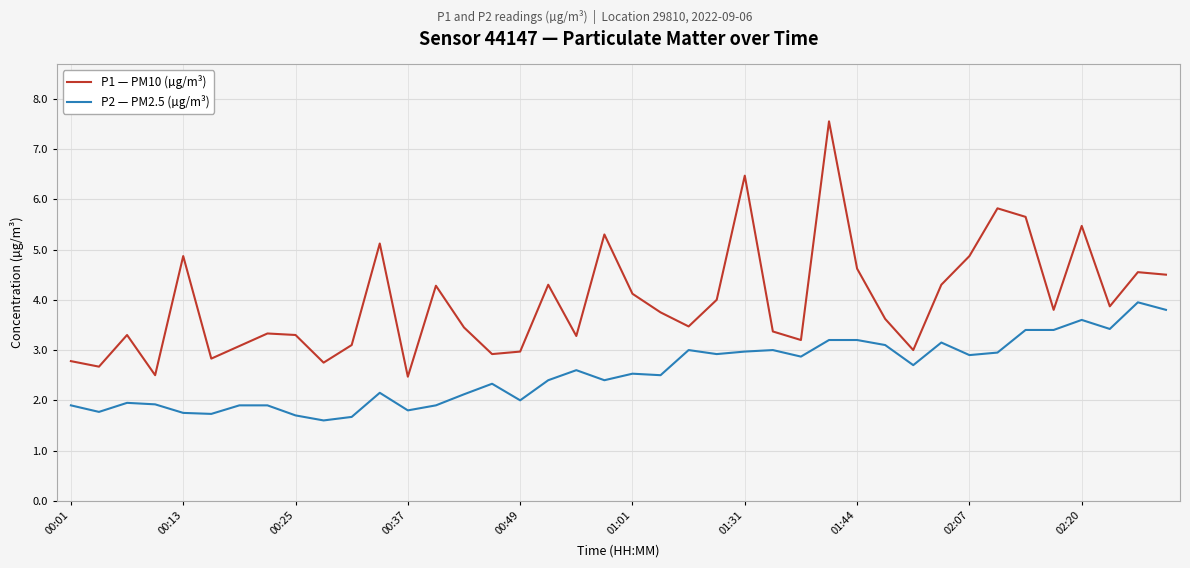

What are all the series names shown in the legend?

P1 — PM10 (µg/m³), P2 — PM2.5 (µg/m³)